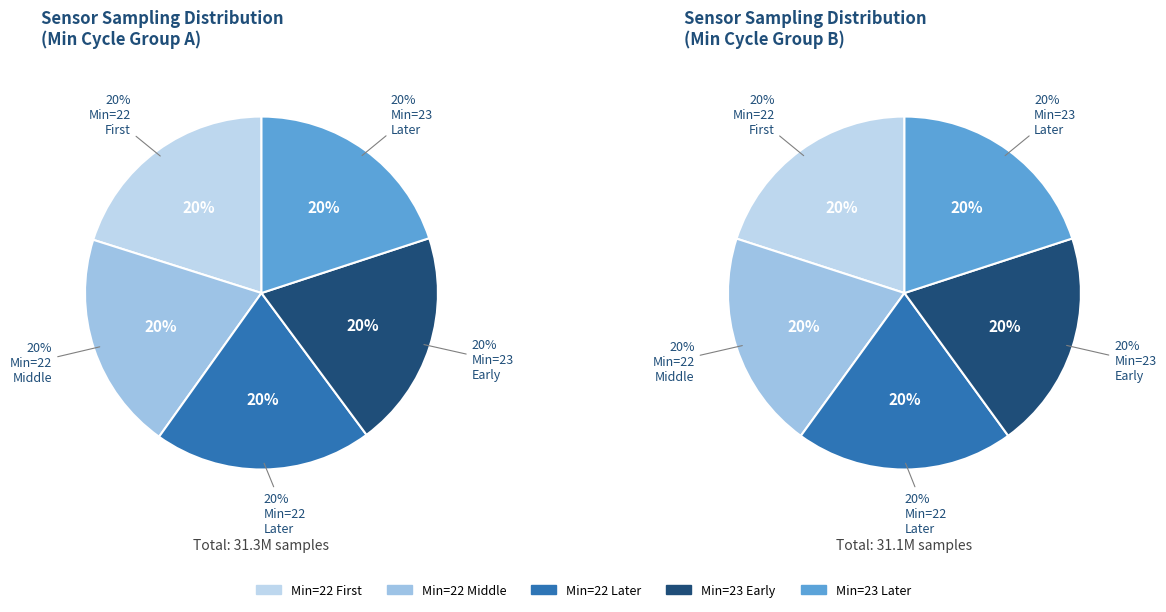

What is the ratio of the value at 23 to the value at 23?

1.0